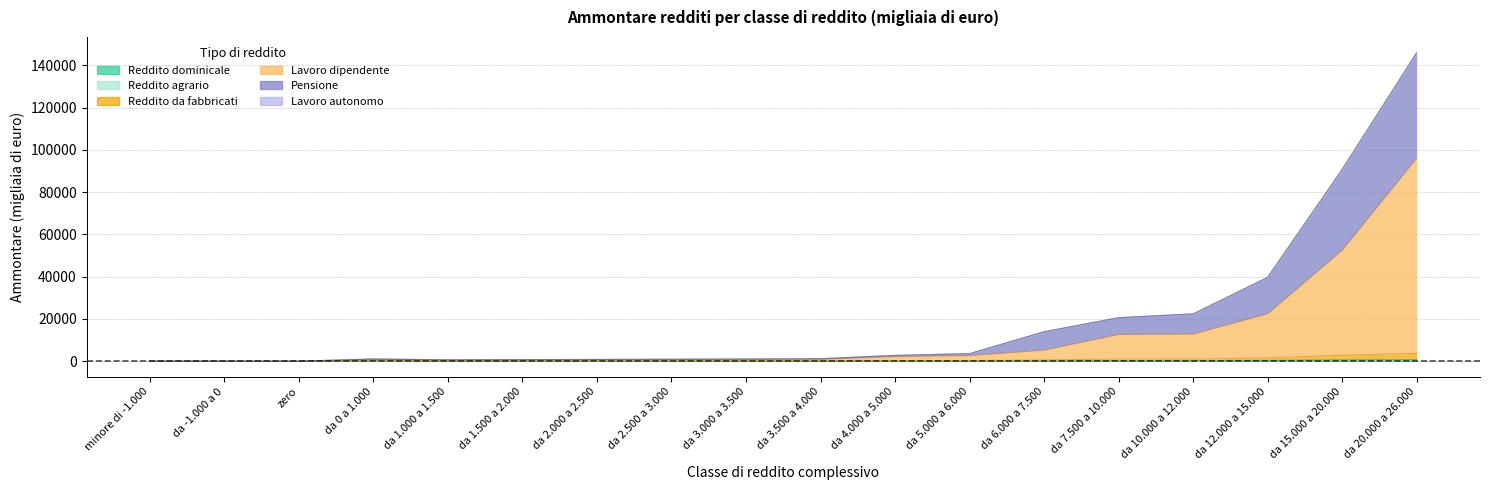

How many interior local valleys does the Reddito da lavoro autonomo (Ammontare) series have?

2